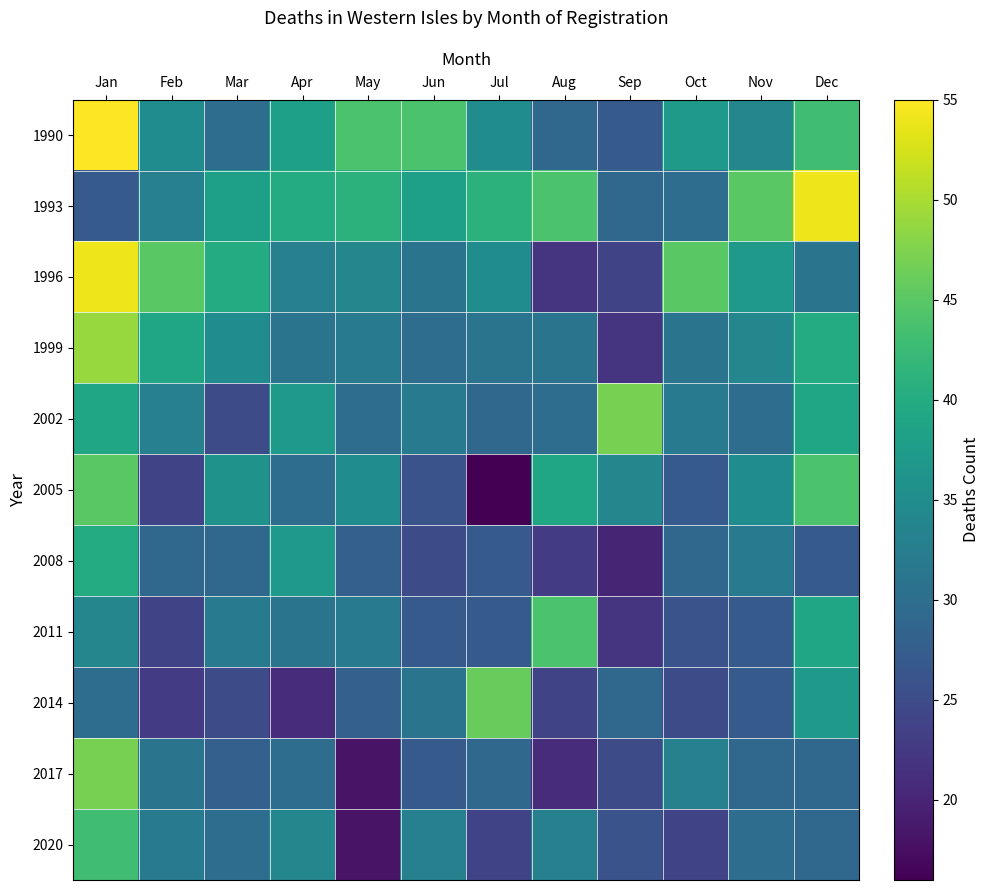

At how many categories does at least one series exceed 41?

10